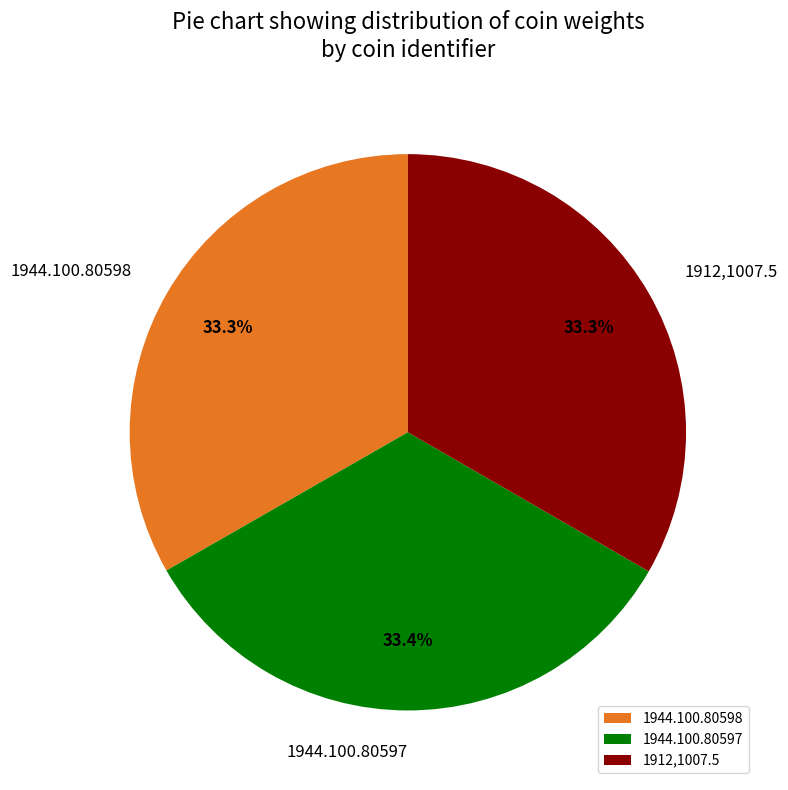

Approximately how many times larger is the value at 1944.100.80597 compared to 1944.100.80598?

1.0